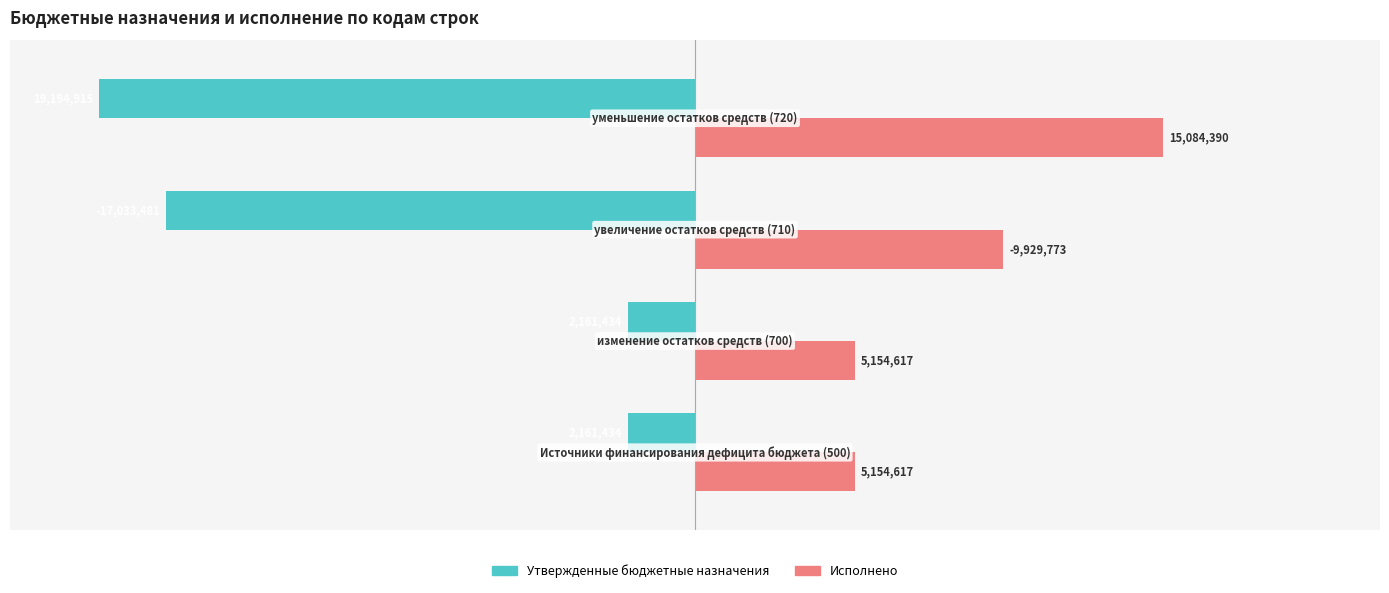

What are all the series names shown in the legend?

Утвержденные бюджетные назначения, Исполнено